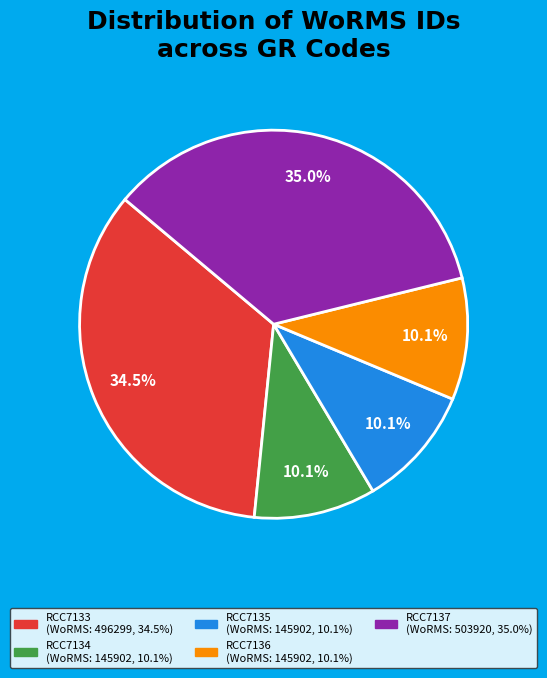

Is there any slice that represents more than half of the pie?

No